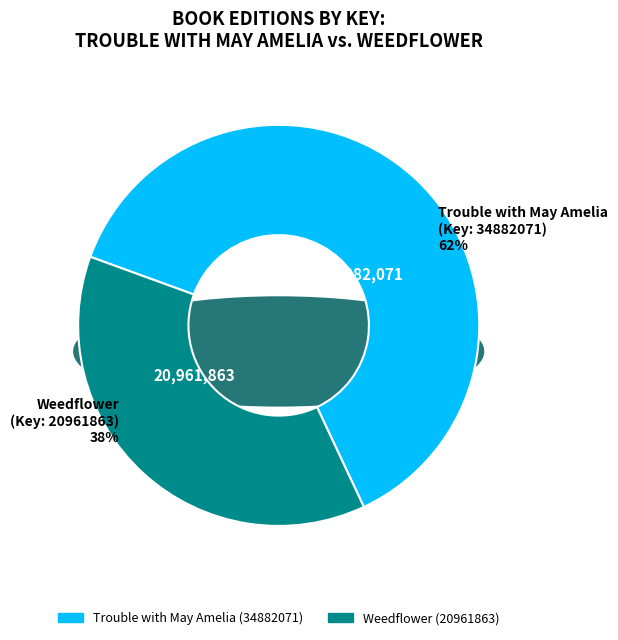

Which has a higher value, Weedflower (20961863) or Trouble with May Amelia (34882071)?

Trouble with May Amelia (34882071)